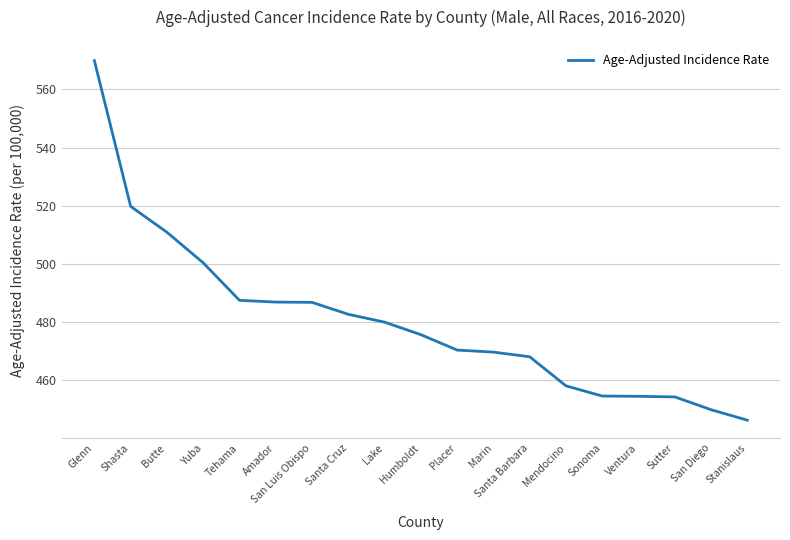

What position from the right is Placer?

9